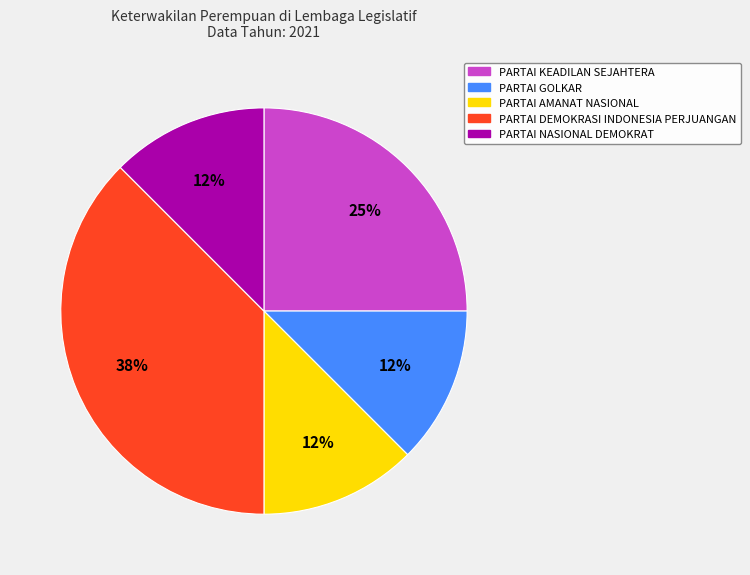

To the nearest percent, what is the average slice percentage?

20%